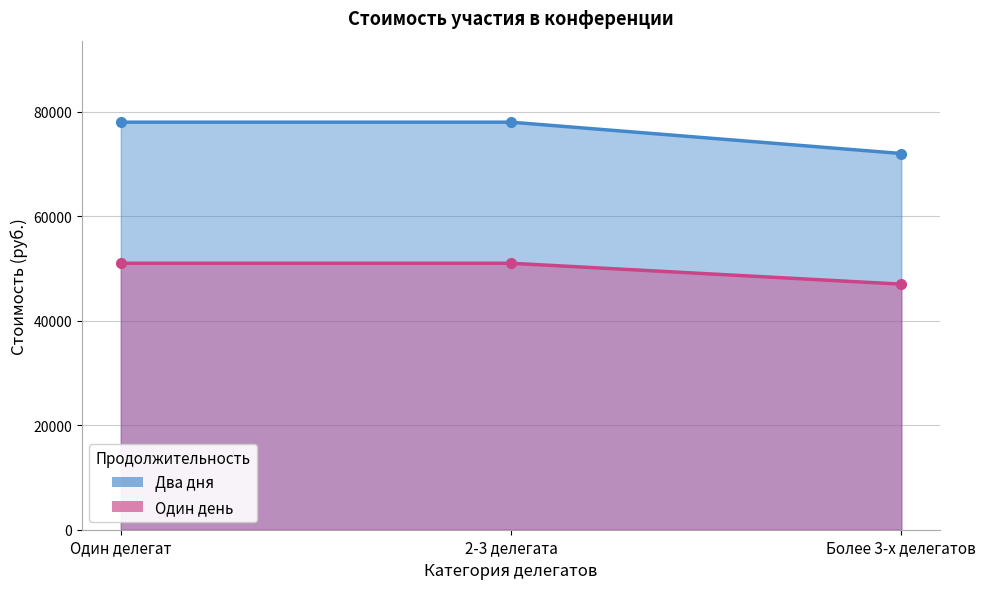

What is the value of the Два дня point at the 2nd from the left?

78000